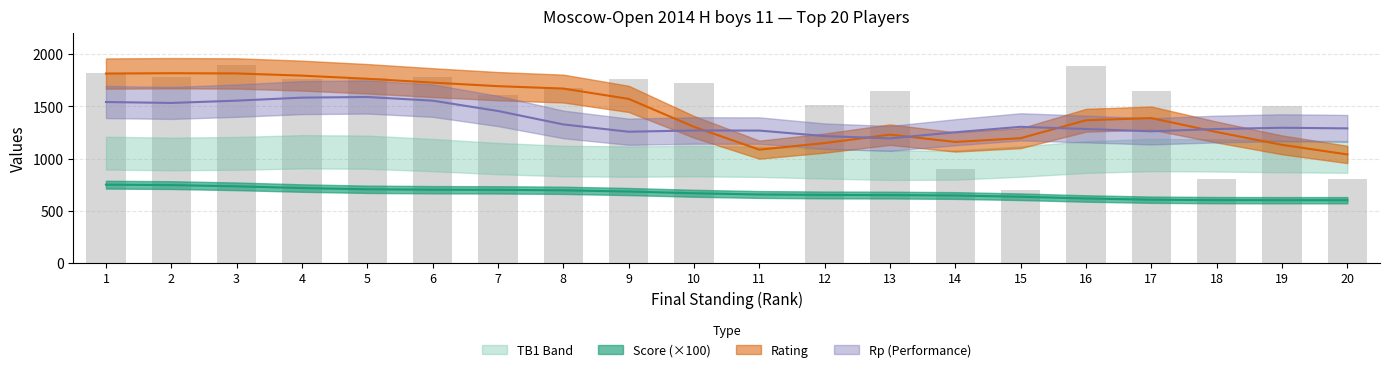

At how many categories does at least one series exceed 75?

20